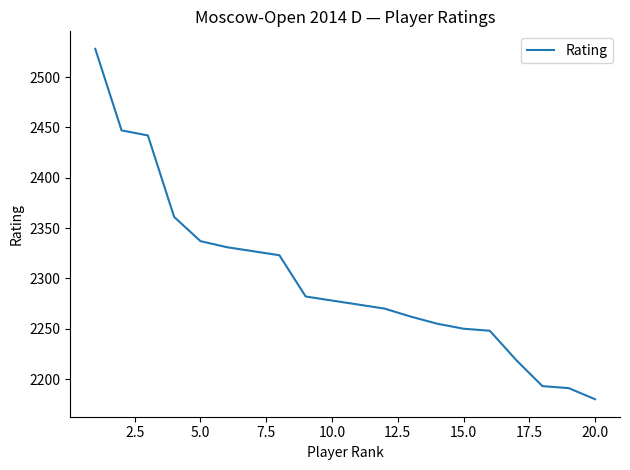

What is the difference between the maximum and minimum values?

348